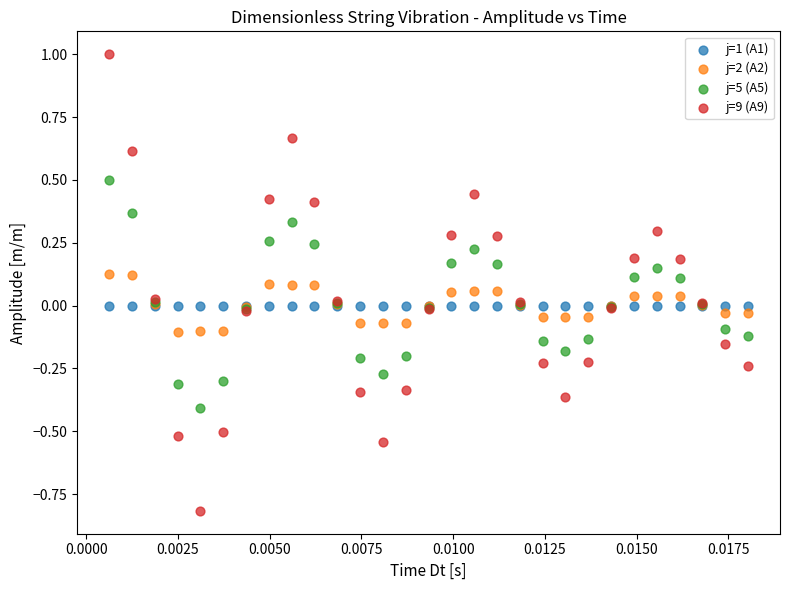

Which series contains the lowest Y value?

j=9 (A9)